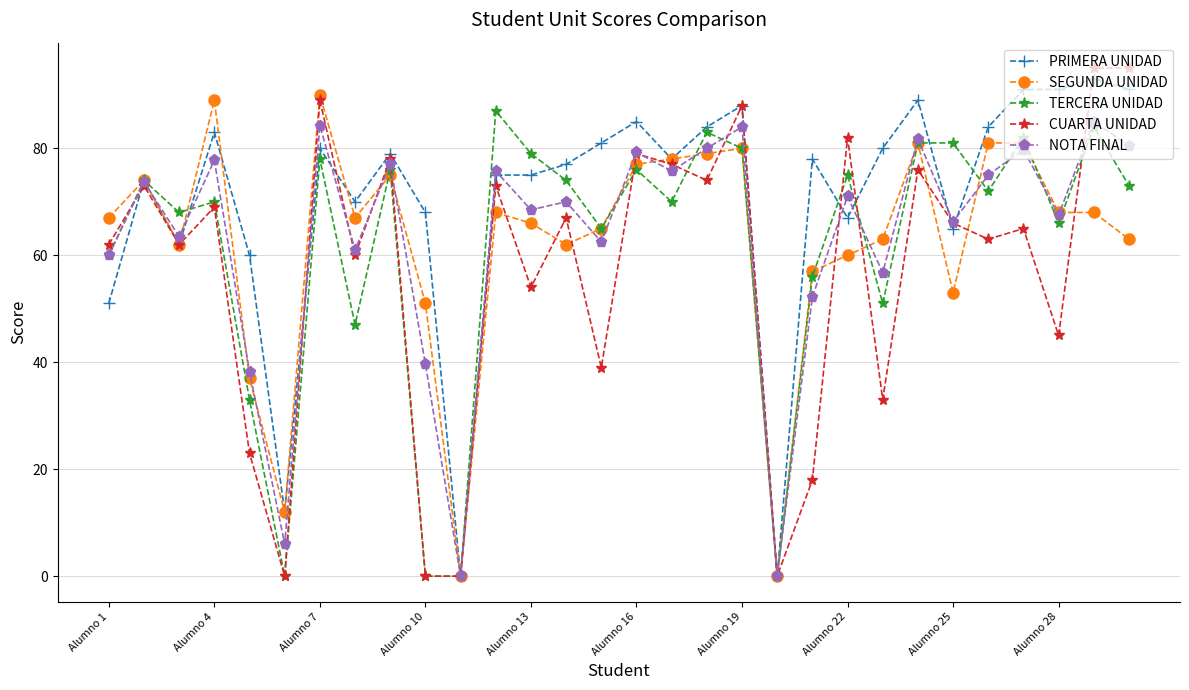

Which series has the widest spread of values?

CUARTA UNIDAD